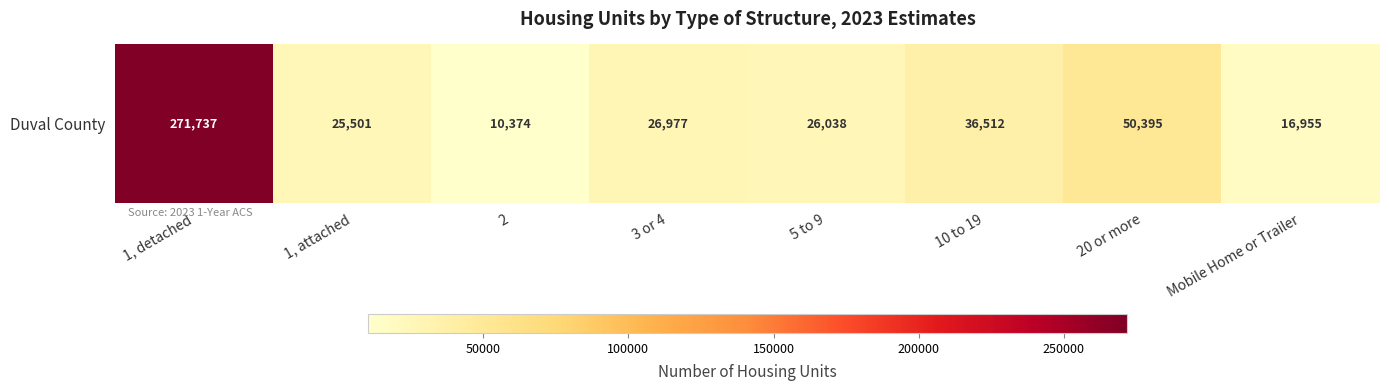

The value at 20 or more is 89797. True or false?

False